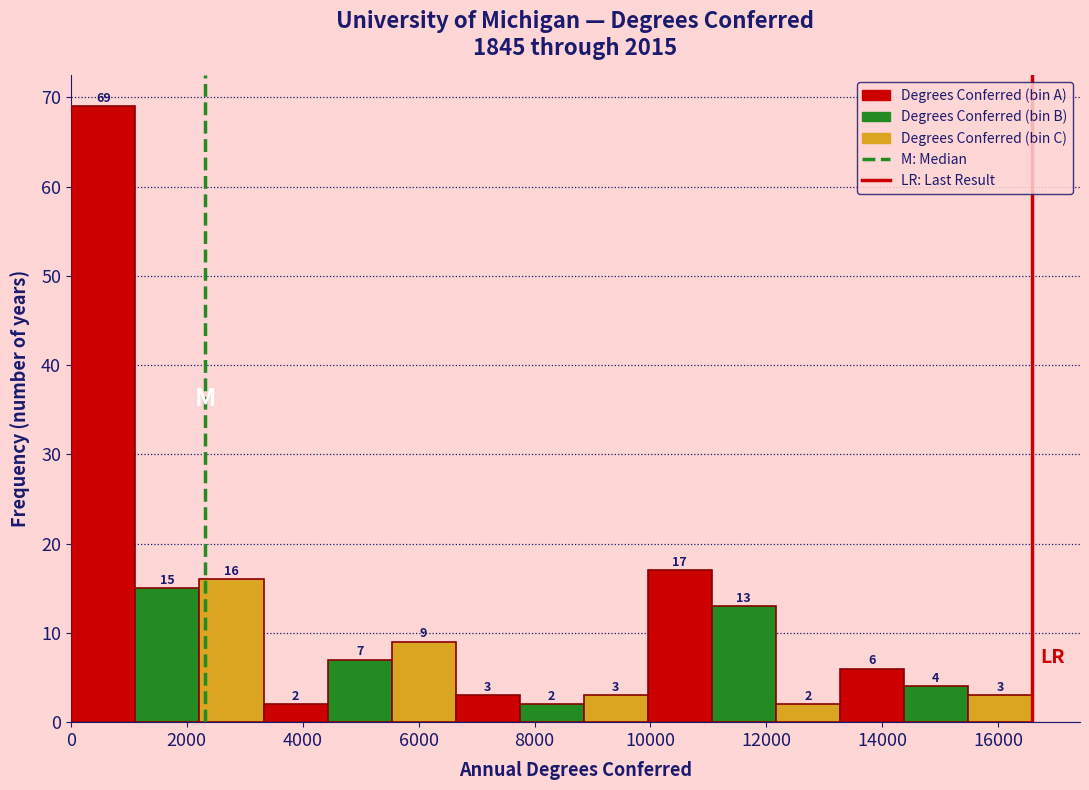

Over which range of the x-axis is the bar tallest?

0 to 1200